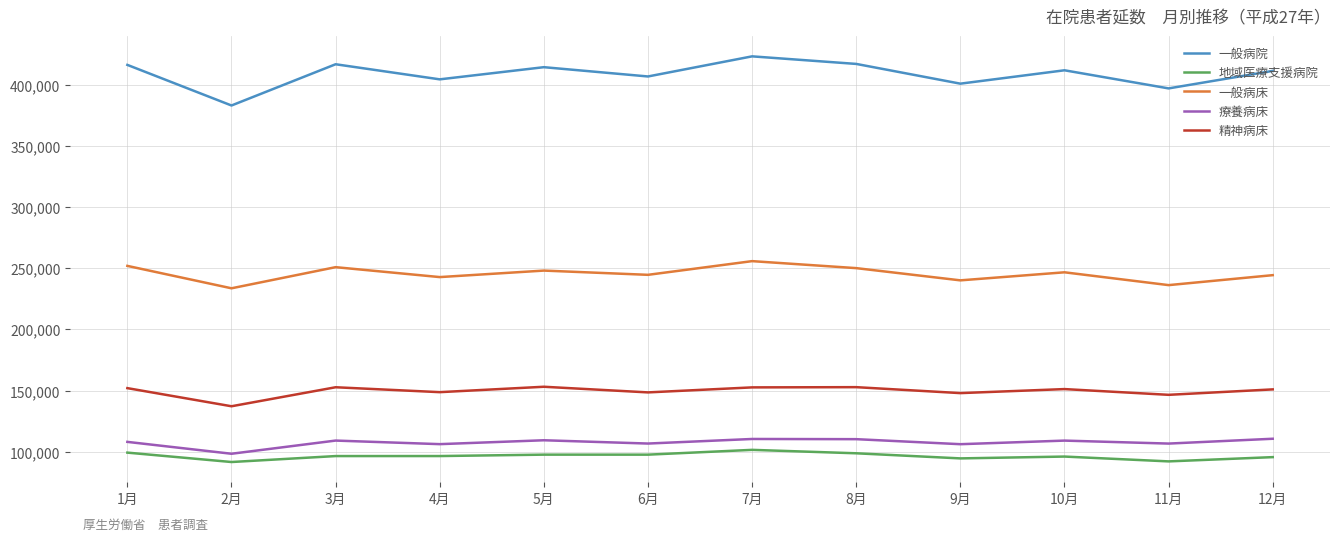

At which category does 一般病床 reach its first local peak?

3月